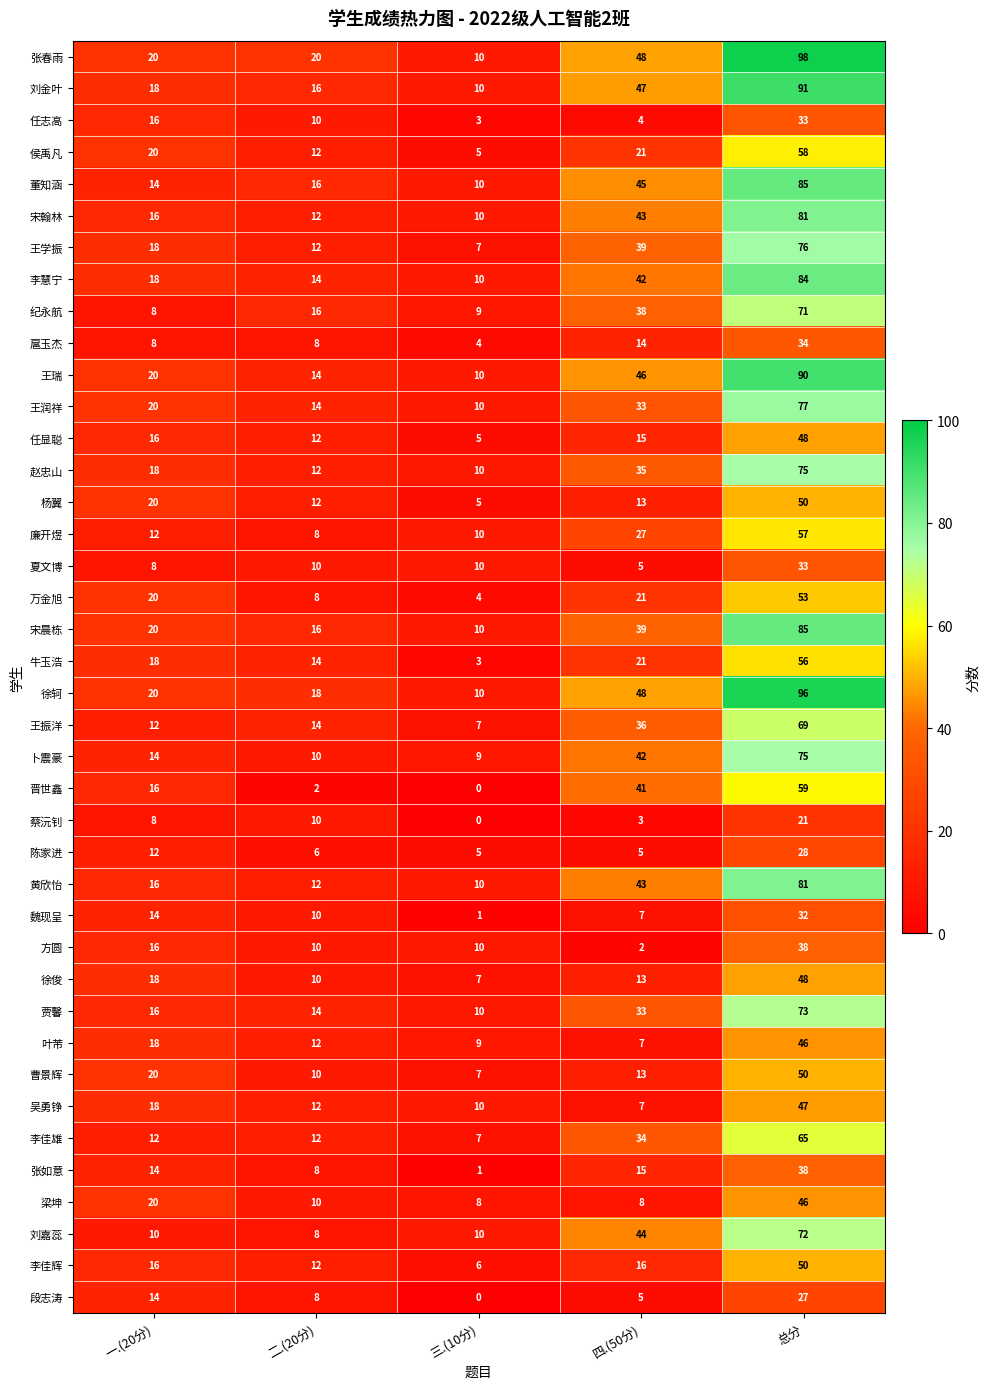

How many series are shown in this chart?

40